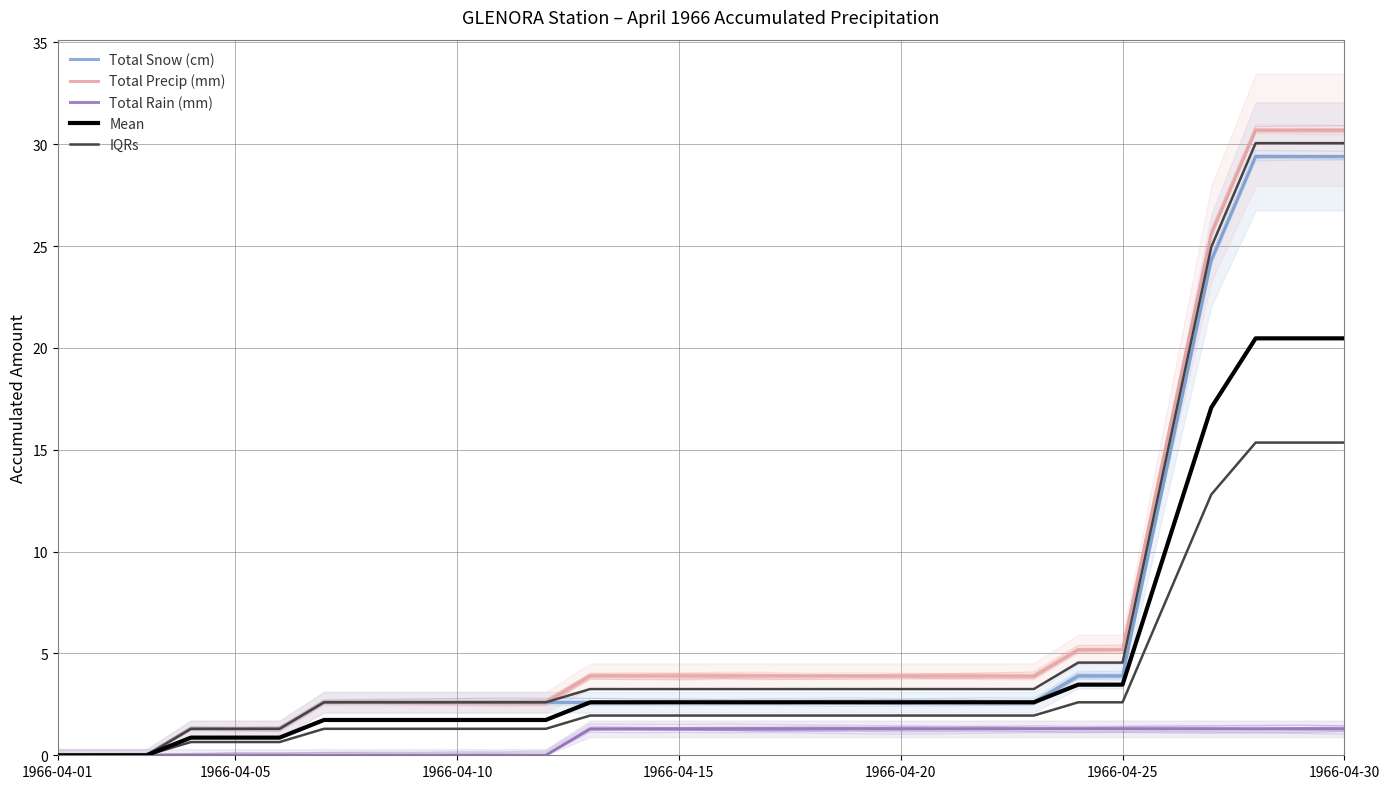

Which series has the widest spread of values?

Total Precip (mm)